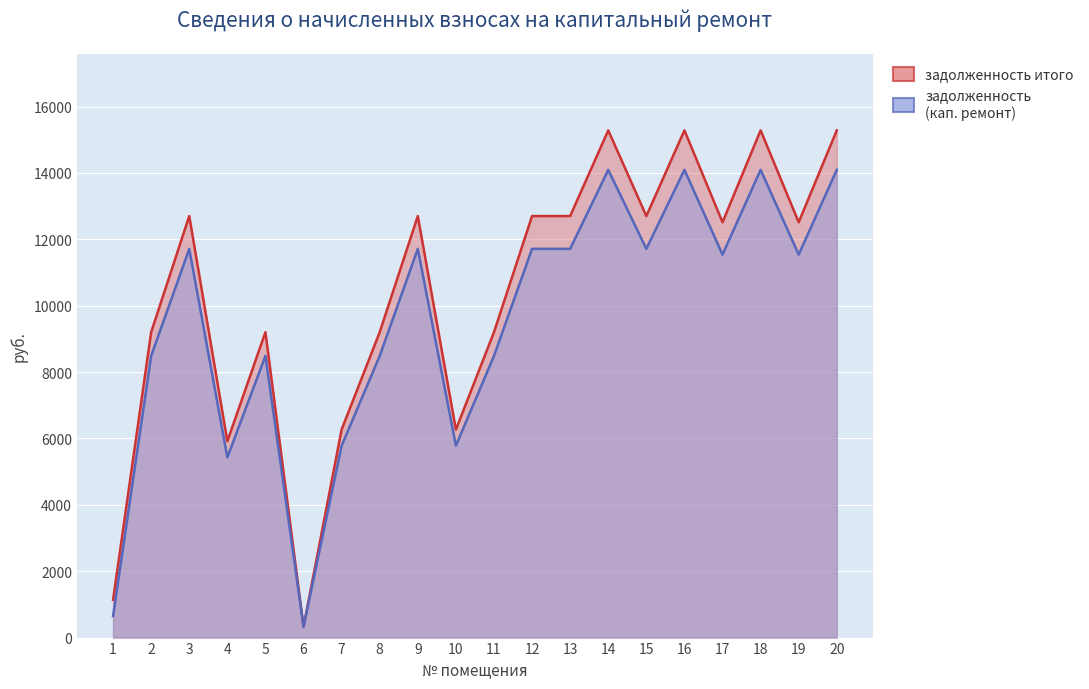

Reading left to right, what are all the values shown in this chart?

задолженность (кап. ремонт): 1=650.2	2=8486.4	3=11712.0	4=5429.2	5=8486.4	6=329.0	7=5779.2	8=8486.4	9=11712.0	10=5779.2	11=8486.4	12=11712.0	13=11712.0	14=14092.8	15=11712.0	16=14092.8	17=11539.2	18=14092.8	19=11539.2	20=14092.8
задолженность итого: 1=1137.8	2=9202.4	3=12700.2	4=5916.8	5=9202.4	6=328.2	7=6266.8	8=9202.4	9=12700.2	10=6266.8	11=9202.4	12=12700.2	13=12700.2	14=15281.9	15=12700.2	16=15281.9	17=12512.8	18=15281.9	19=12512.8	20=15281.9